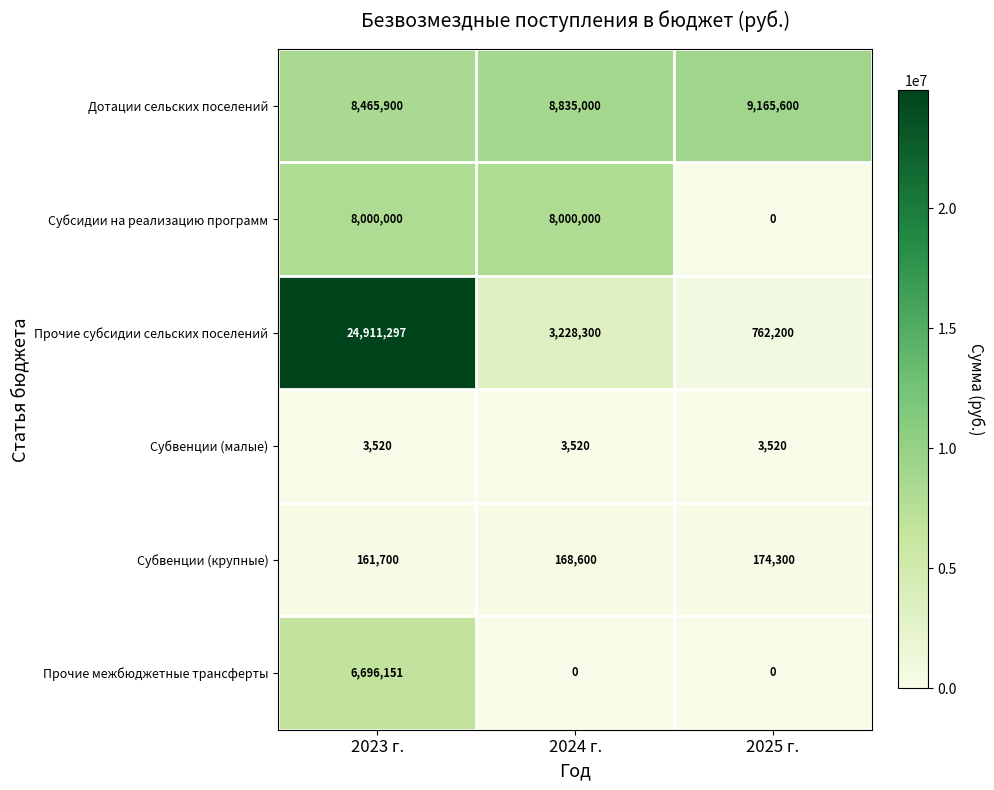

Reading left to right, list all the values displayed in this chart.

Дотации сельских поселений: 2023 г.=8465900	2024 г.=8835000	2025 г.=9165600
Субсидии на реализацию программ: 2023 г.=8000000	2024 г.=8000000	2025 г.=0
Прочие субсидии сельских поселений: 2023 г.=24911297	2024 г.=3228300	2025 г.=762200
Субвенции (малые): 2023 г.=3520	2024 г.=3520	2025 г.=3520
Субвенции (крупные): 2023 г.=161700	2024 г.=168600	2025 г.=174300
Прочие межбюджетные трансферты: 2023 г.=6696151	2024 г.=0	2025 г.=0